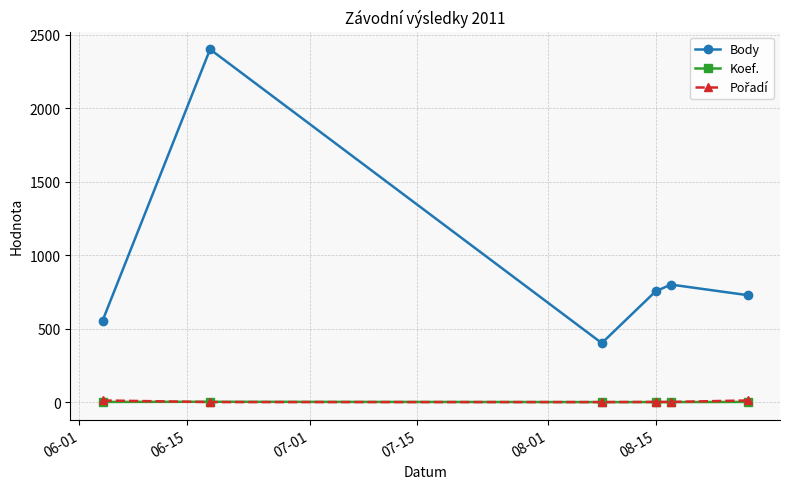

What is the difference between the second highest and minimum values in the Koef. series?

1